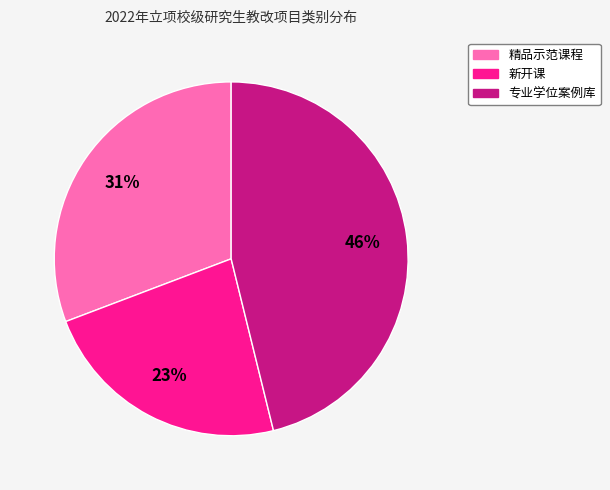

Is it true that 专业学位案例库 is 52% of the pie?

False